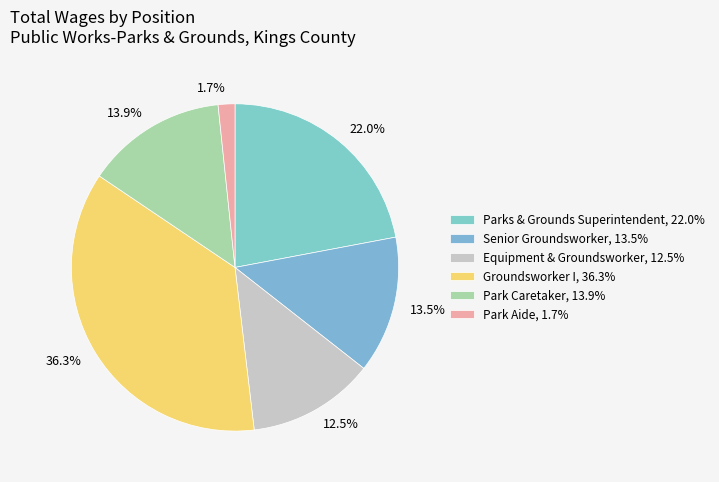

Is there any slice that represents more than half of the pie?

No